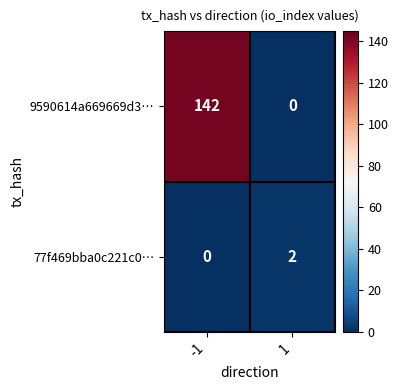

Which series has the widest spread of values?

9590614a669669d3…